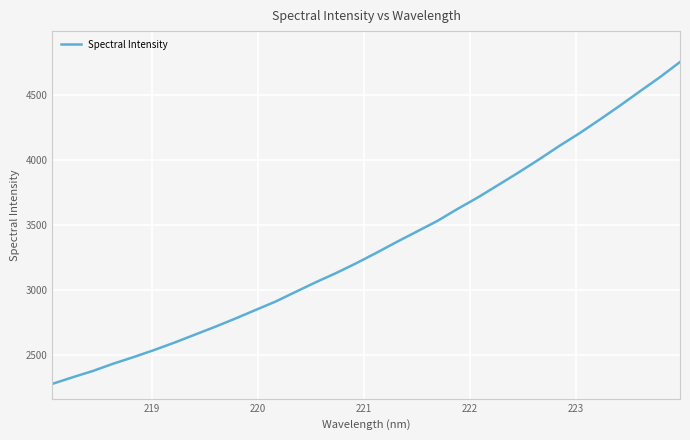

What is the maximum value shown in the chart?

4749.9